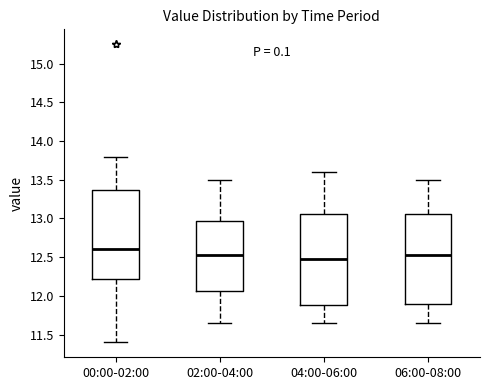

Where does the median line of the box for 06:00-08:00 sit on the y-axis? The values are not printed on the chart, so give them approximately, as read against the axis.

12.55